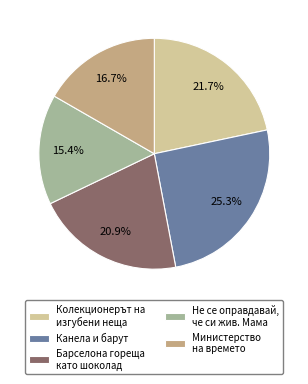

What percentage is NOT represented by Колекционерът на изгубени неща?

78.3%